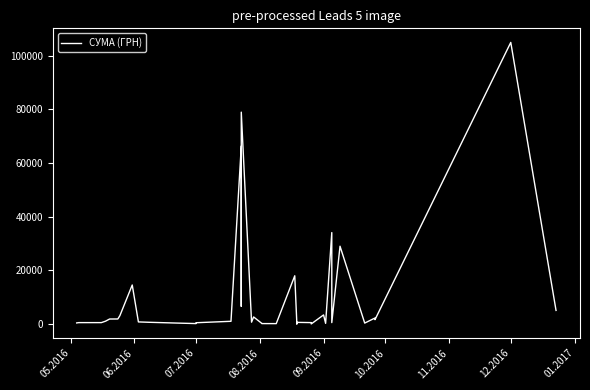

Is it true that the value at 16 is 43281.3?

False